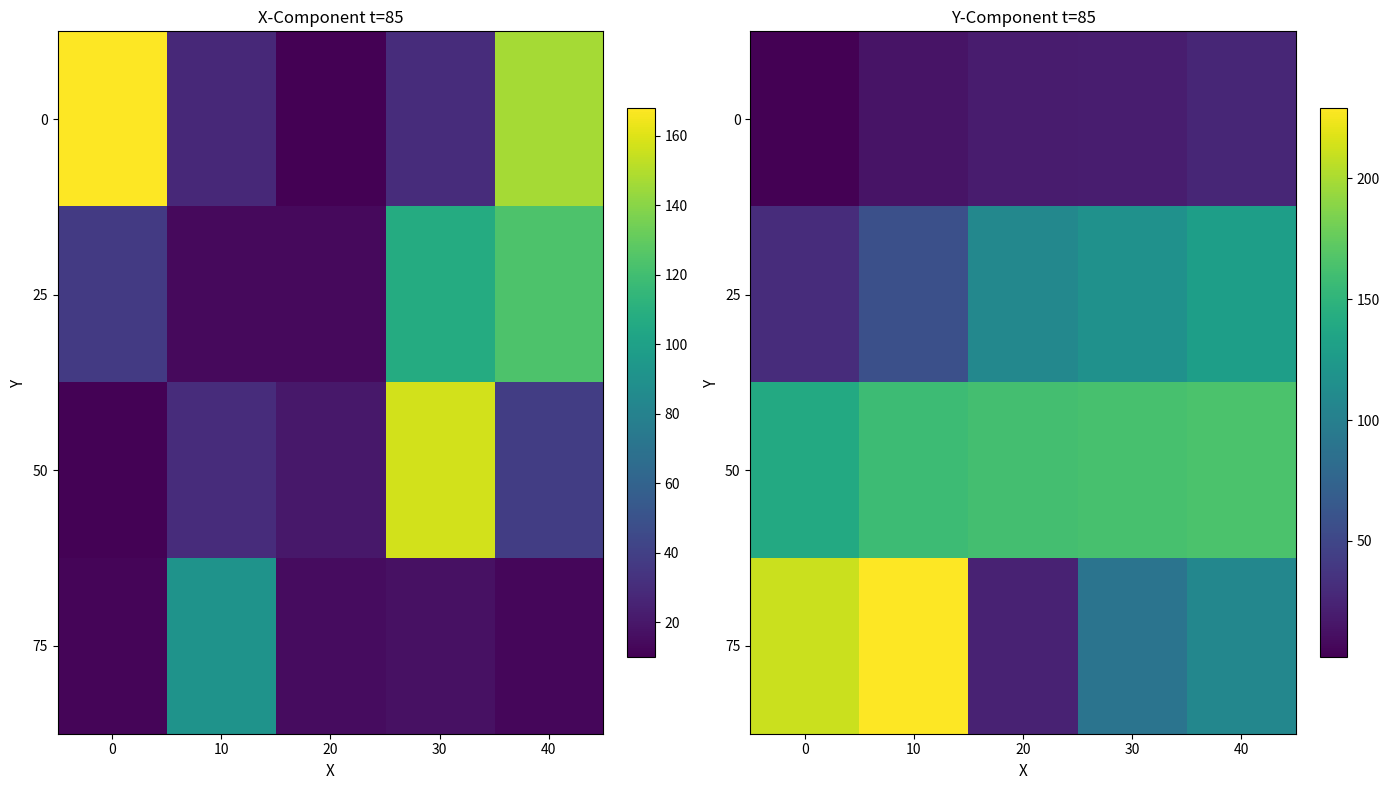

What is the average value of the 50 series?

157